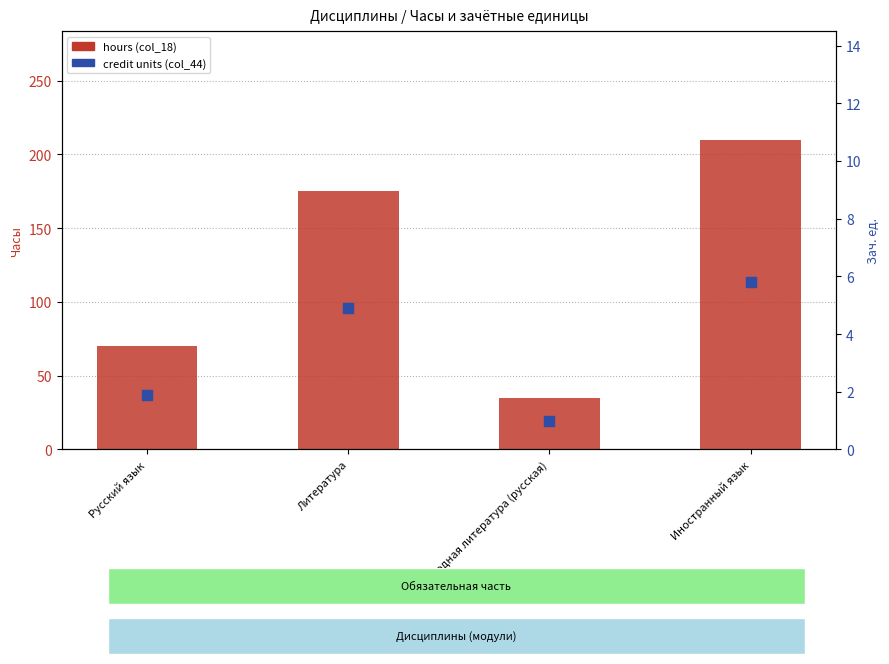

What is the total value across all series at Литература?

179.9